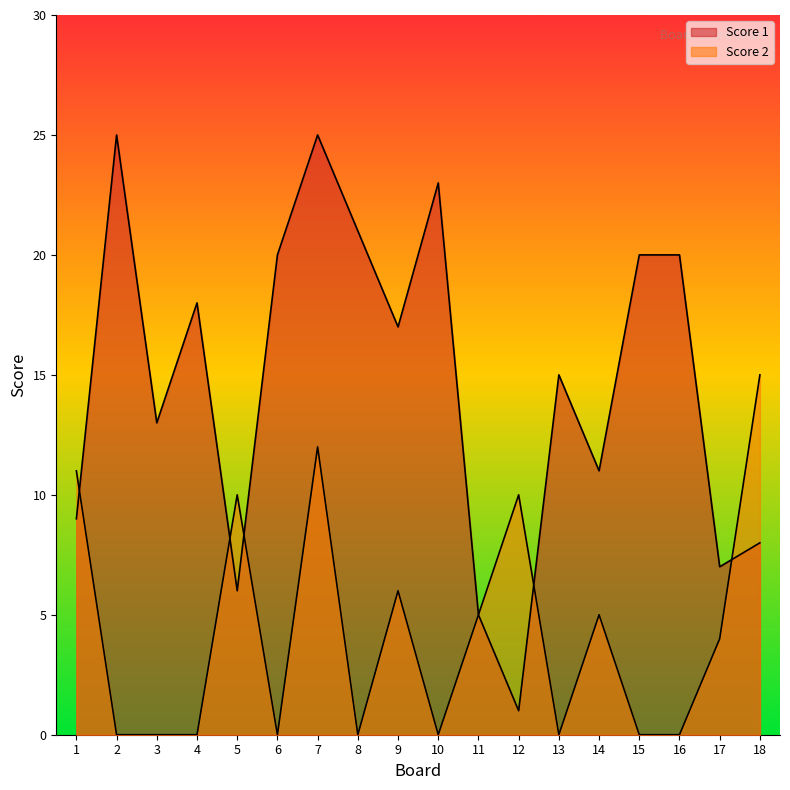

Is it true that Score 1 equals 13 at 3?

True